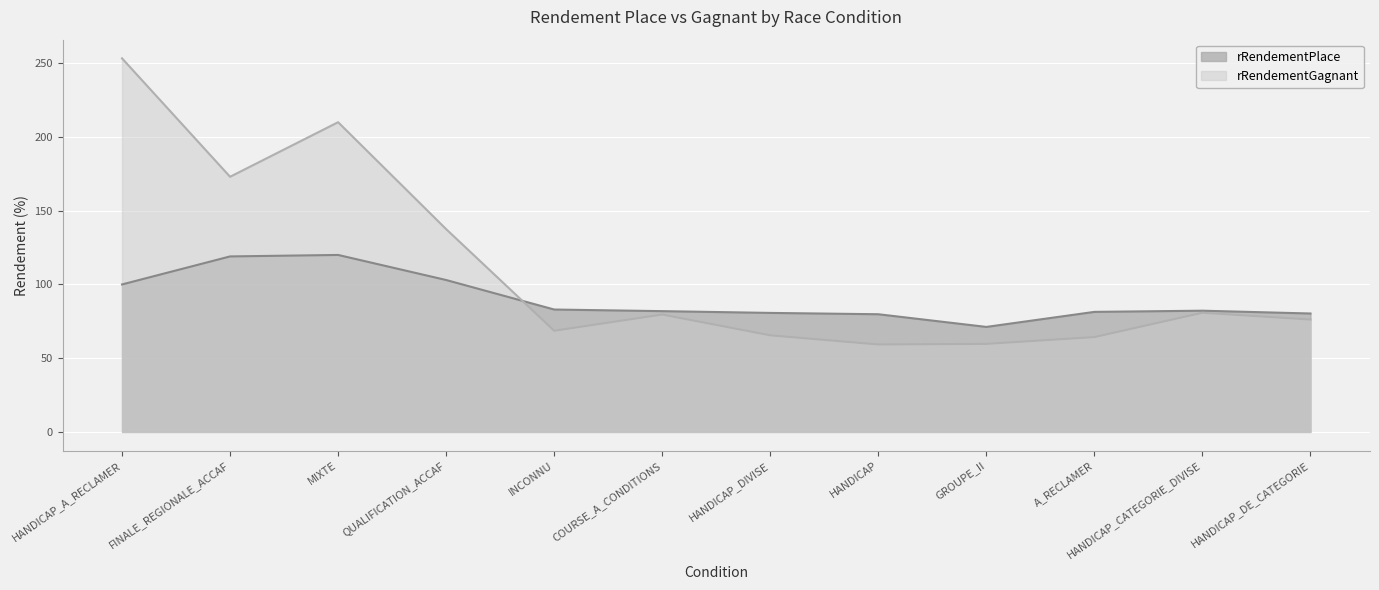

How many values in the rRendementGagnant series exceed 79?

6